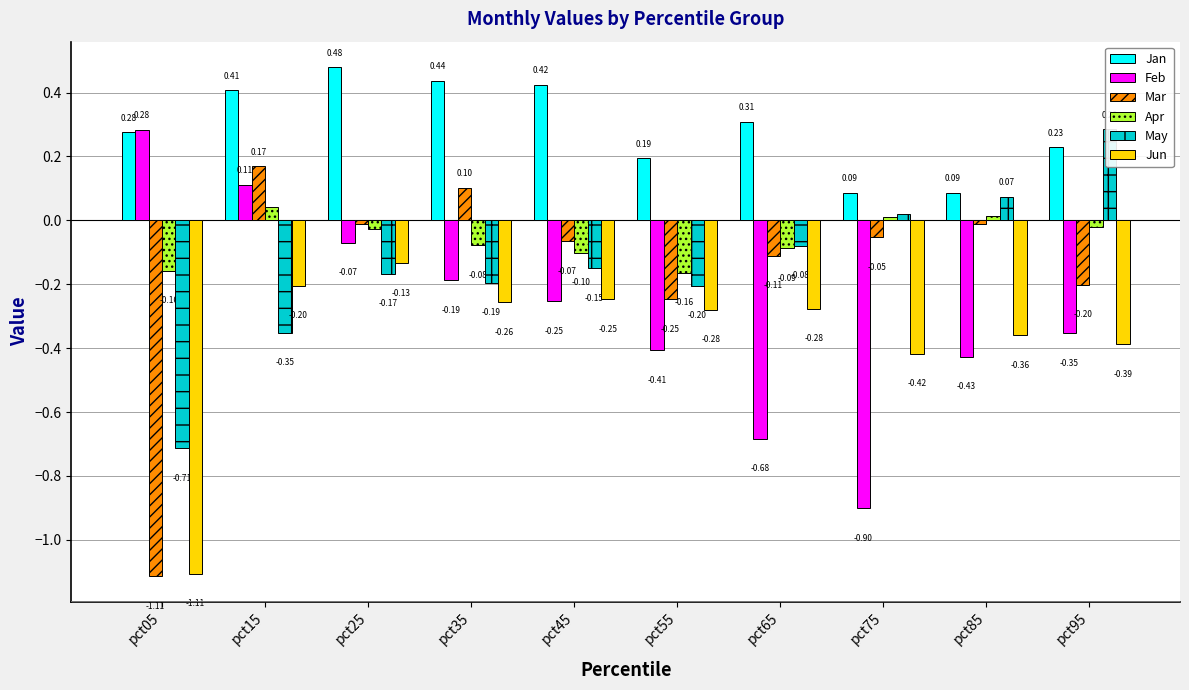

What is the total value across all series at pct75?

-1.3